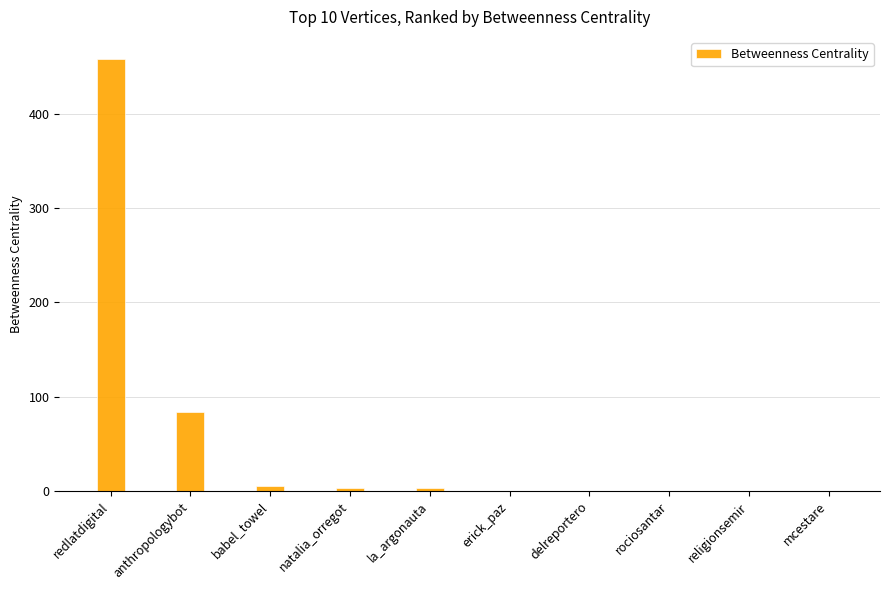

At which label is the value closest to 229?

anthropologybot